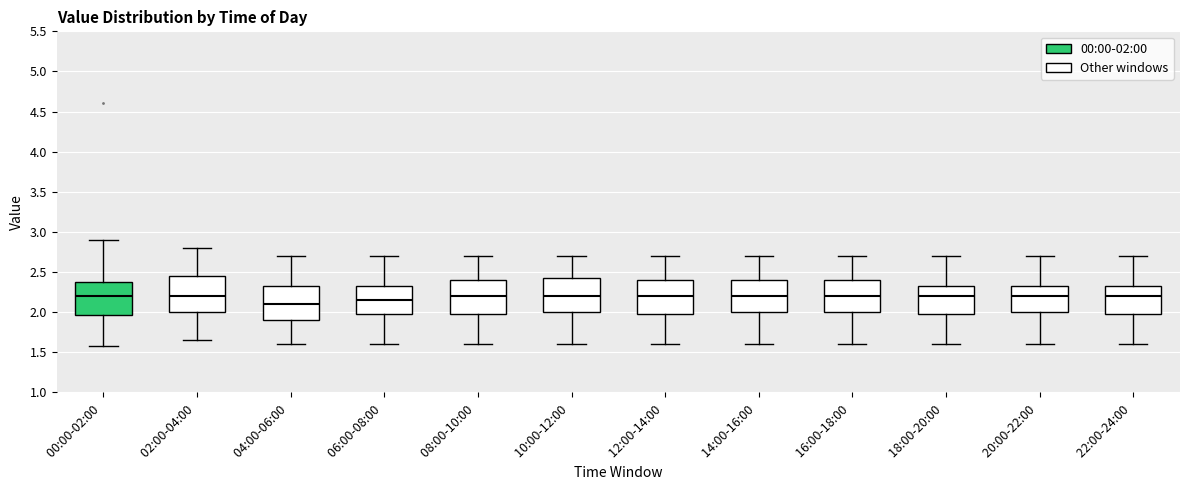

Reading left to right, transcribe this box plot: for each box, give where its median line is, the range the box spans, and where its two whiskers end, as read against the y-axis. The values are not printed on the chart, so give them approximately, as read against the axis.

00:00-02:00: median 2.20, box 1.95 to 2.40, whiskers 1.55 to 2.90
02:00-04:00: median 2.20, box 2.00 to 2.45, whiskers 1.65 to 2.80
04:00-06:00: median 2.10, box 1.90 to 2.35, whiskers 1.60 to 2.70
06:00-08:00: median 2.15, box 2.00 to 2.35, whiskers 1.60 to 2.70
08:00-10:00: median 2.20, box 2.00 to 2.40, whiskers 1.60 to 2.70
10:00-12:00: median 2.20, box 2.00 to 2.45, whiskers 1.60 to 2.70
12:00-14:00: median 2.20, box 2.00 to 2.40, whiskers 1.60 to 2.70
14:00-16:00: median 2.20, box 2.00 to 2.40, whiskers 1.60 to 2.70
16:00-18:00: median 2.20, box 2.00 to 2.40, whiskers 1.60 to 2.70
18:00-20:00: median 2.20, box 2.00 to 2.35, whiskers 1.60 to 2.70
20:00-22:00: median 2.20, box 2.00 to 2.35, whiskers 1.60 to 2.70
22:00-24:00: median 2.20, box 2.00 to 2.35, whiskers 1.60 to 2.70